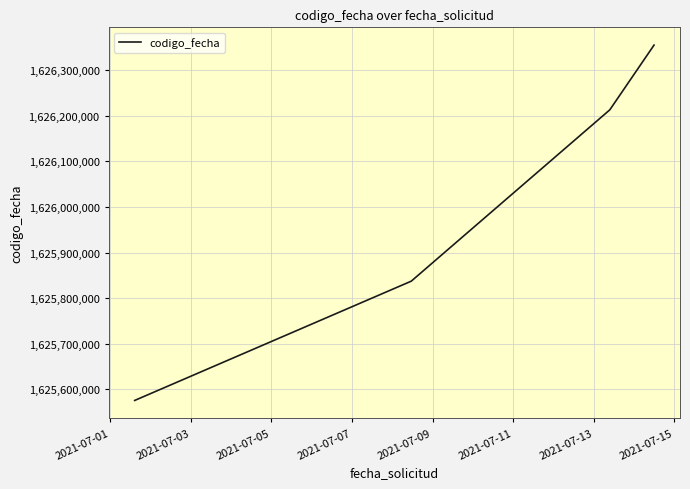

What is the maximum value shown in the chart?

1626354598